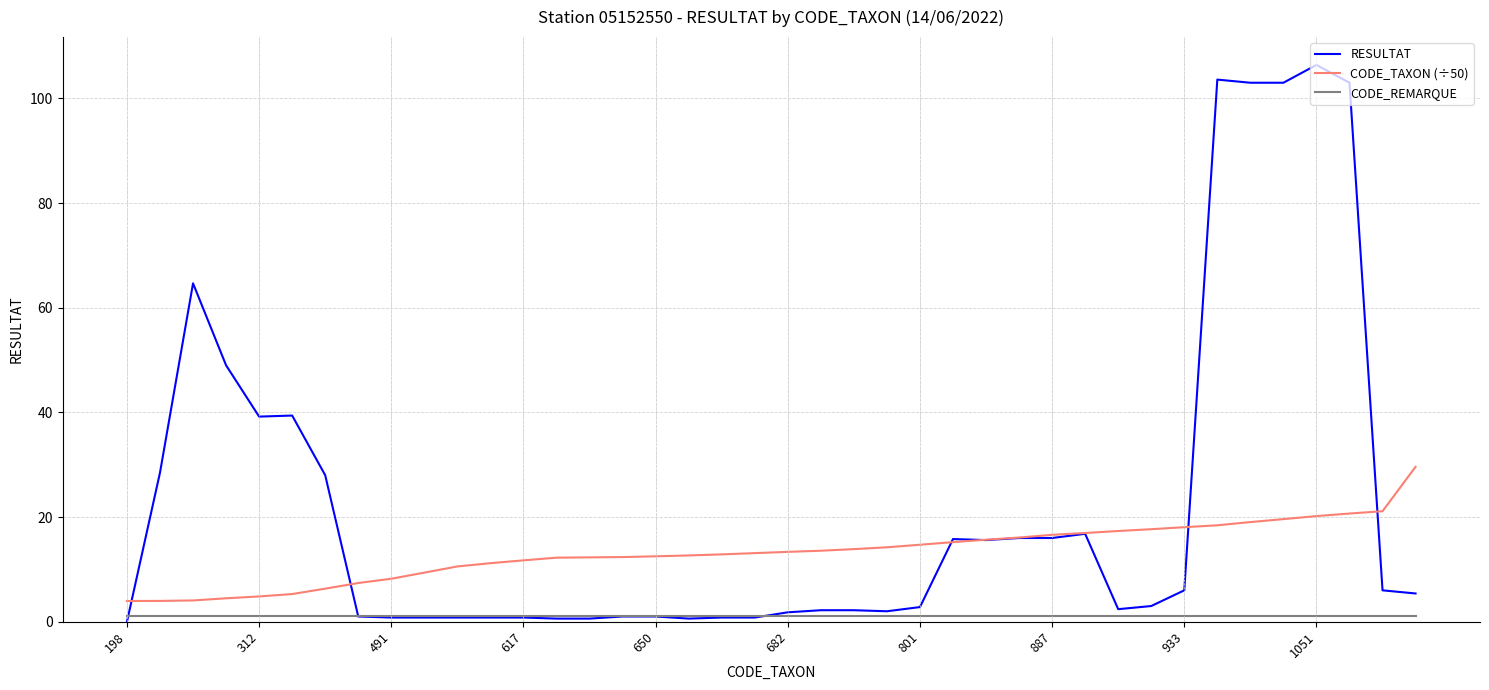

Which series has the largest total across all categories?

RESULTAT